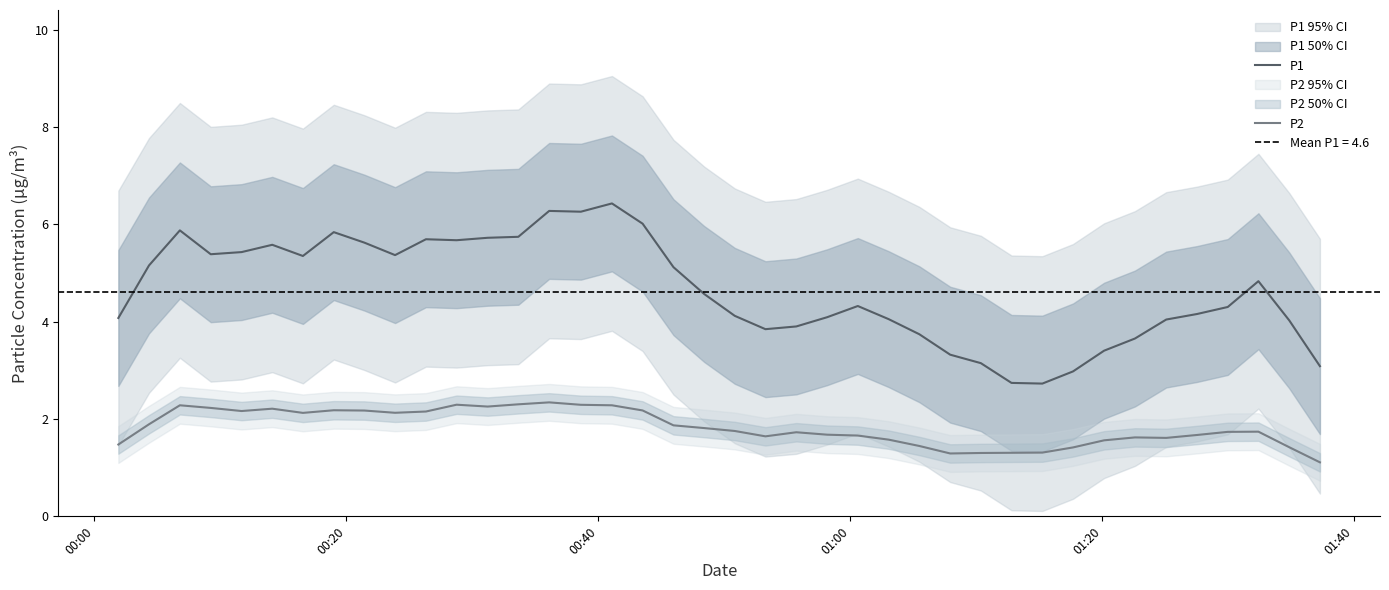

True or false: P1 and P2 cross at least once.

False